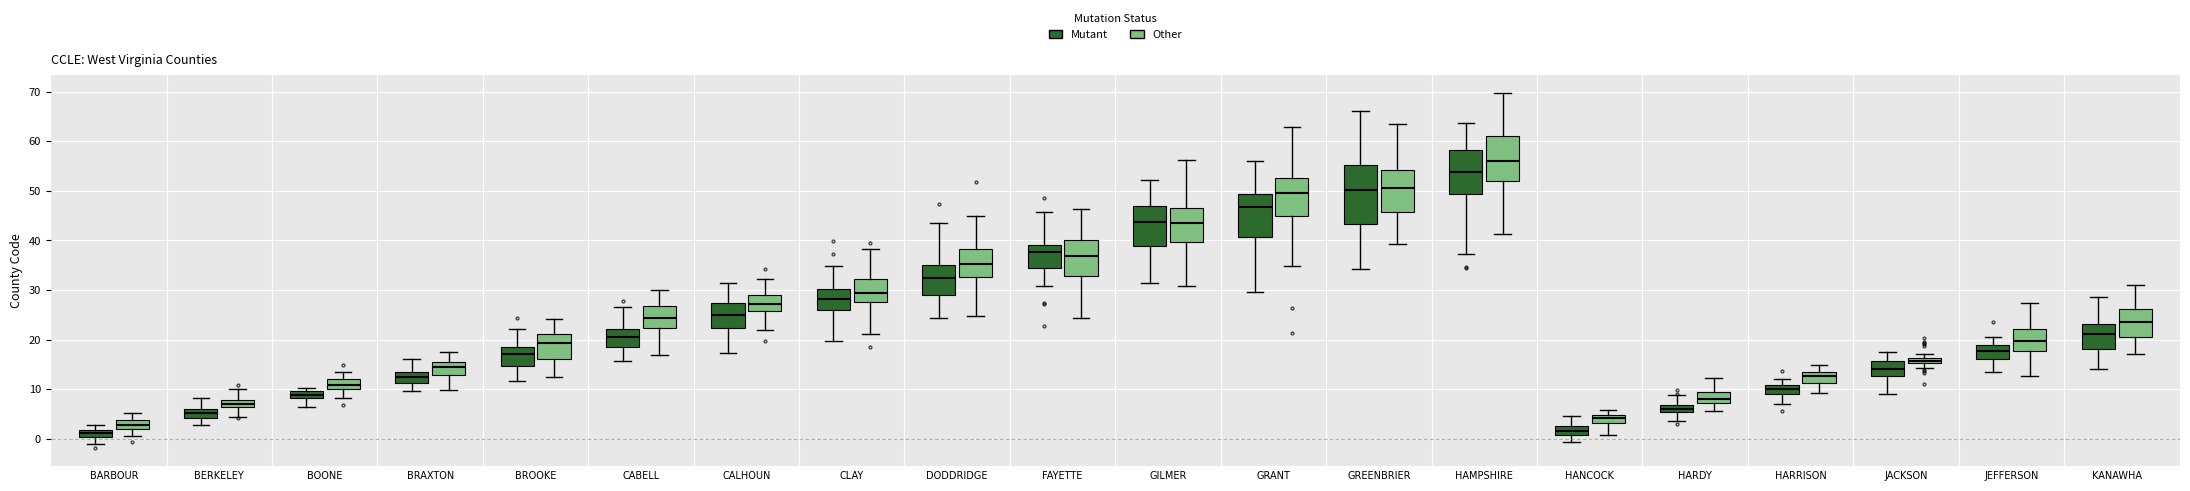

Comparing the boxes themselves (not the whiskers), which one is the tallest?

GREENBRIER (Mutant)